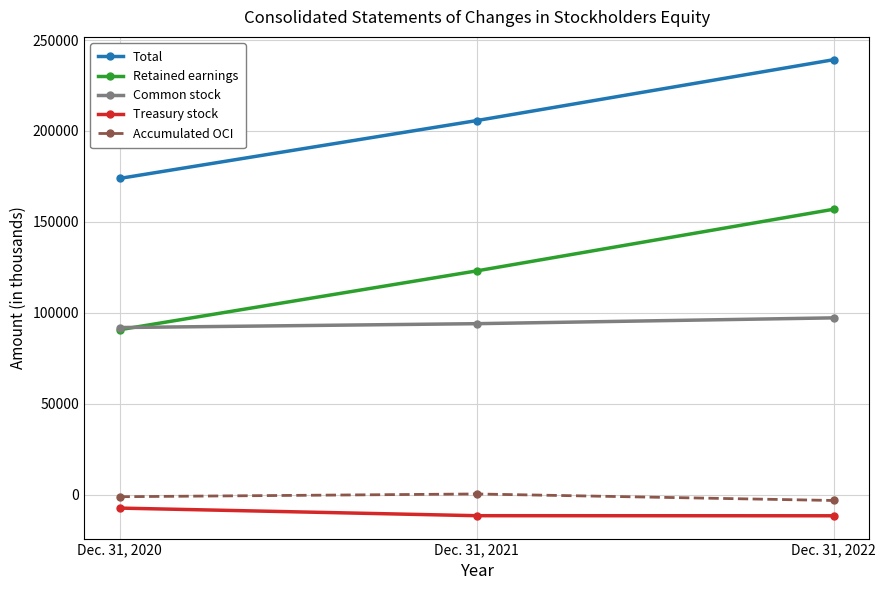

At Dec. 31, 2022, list the series in order from largest to smallest.

Total, Retained earnings, Common stock, Accumulated OCI, Treasury stock